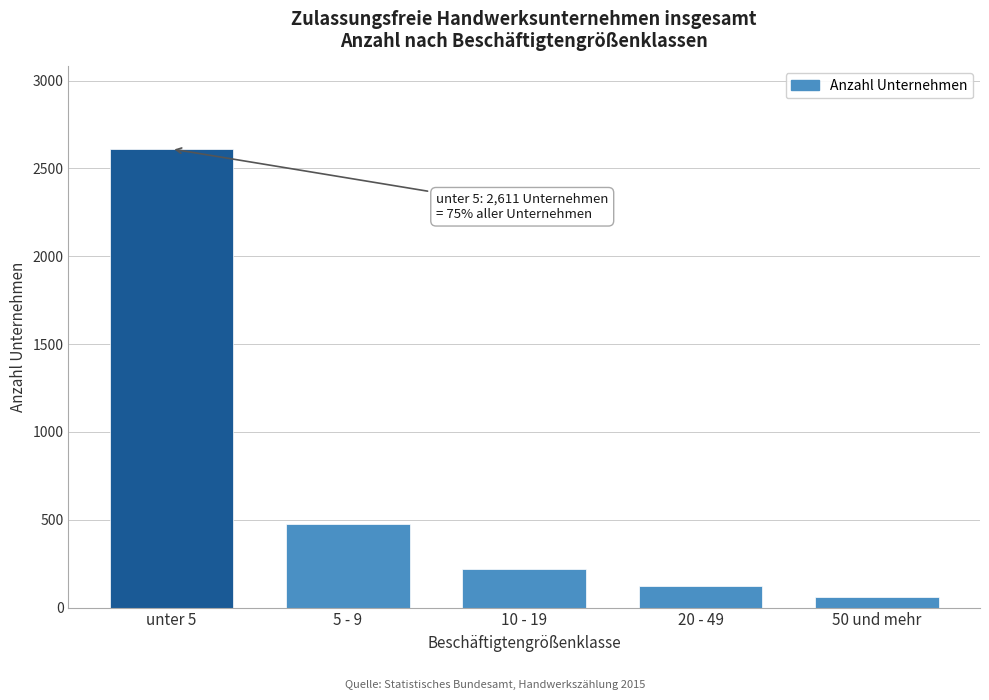

Reading right to left, what are all the values shown in this chart?

50 und mehr=58	20 - 49=122	10 - 19=221	5 - 9=476	unter 5=2611